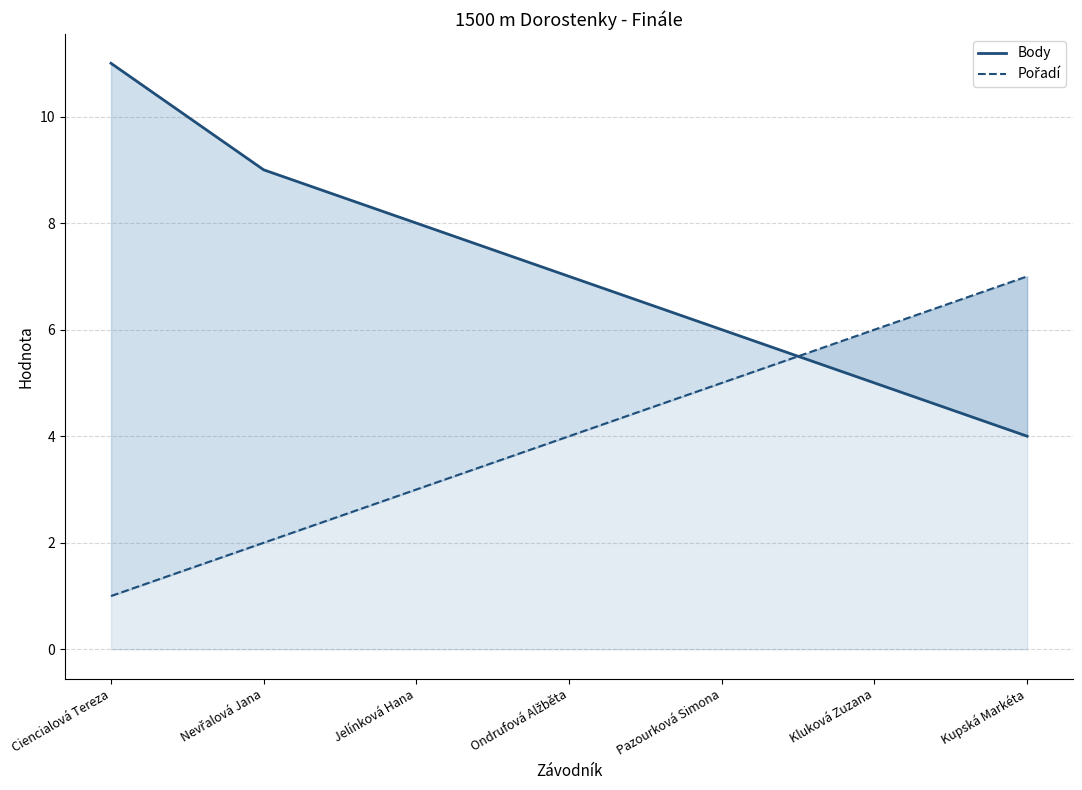

What is the average value of the Body series?

7